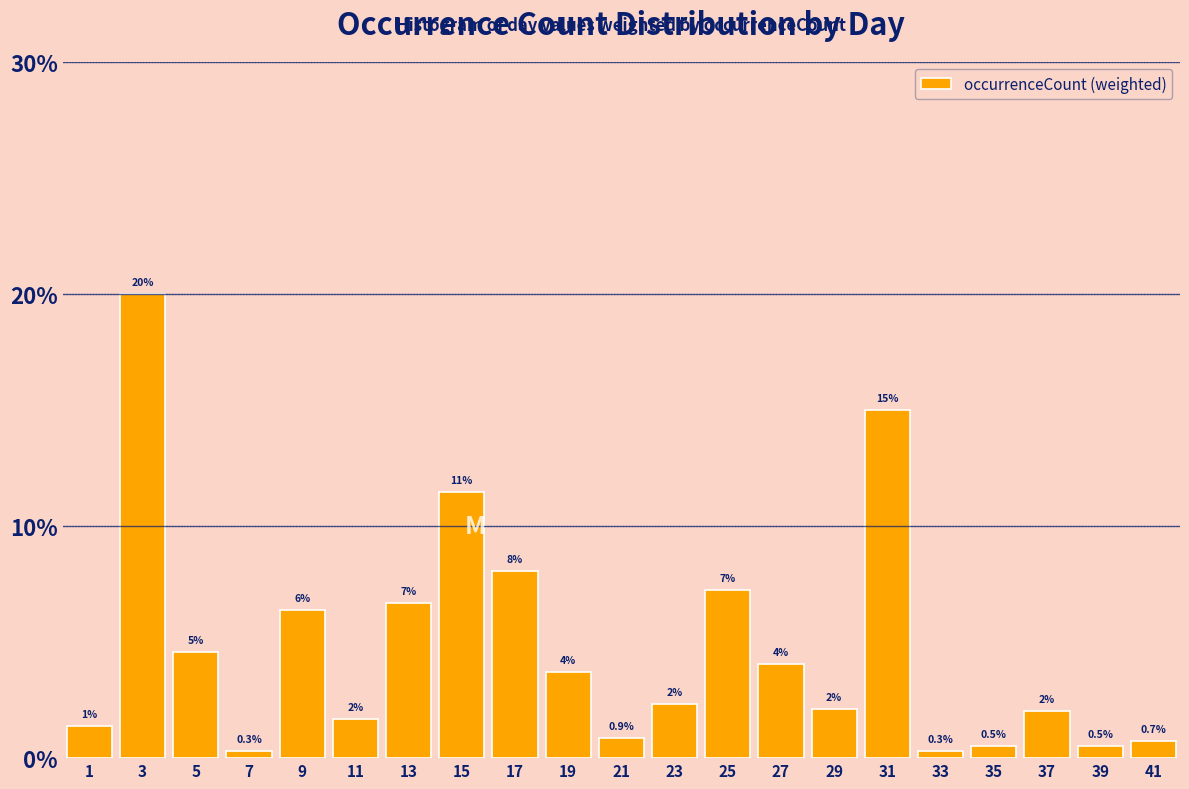

Which has a higher value, 41 or 23?

23